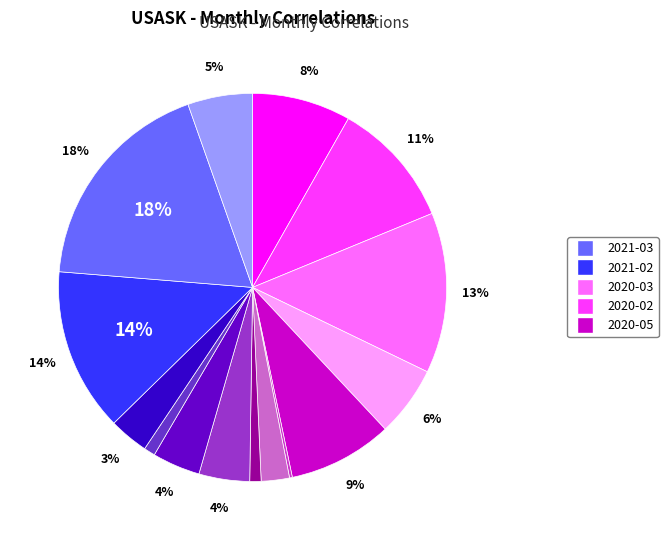

To the nearest percent, what is the average slice percentage?

7%